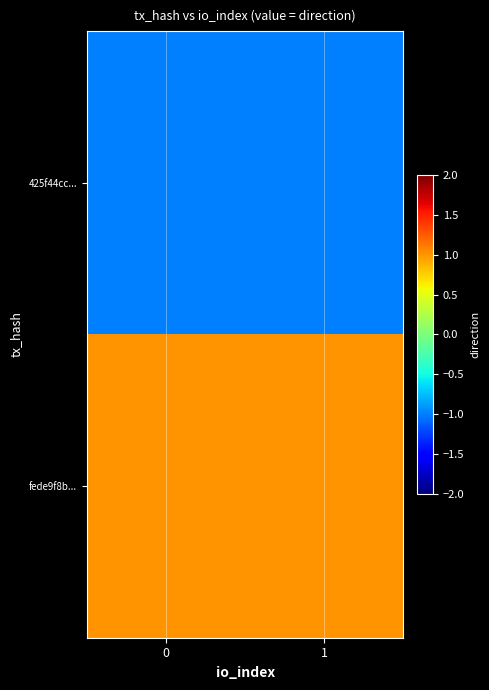

Reading left to right, extract all data points from this chart.

425f44cc...: 0=-1	1=-1
fede9f8b...: 0=1	1=1